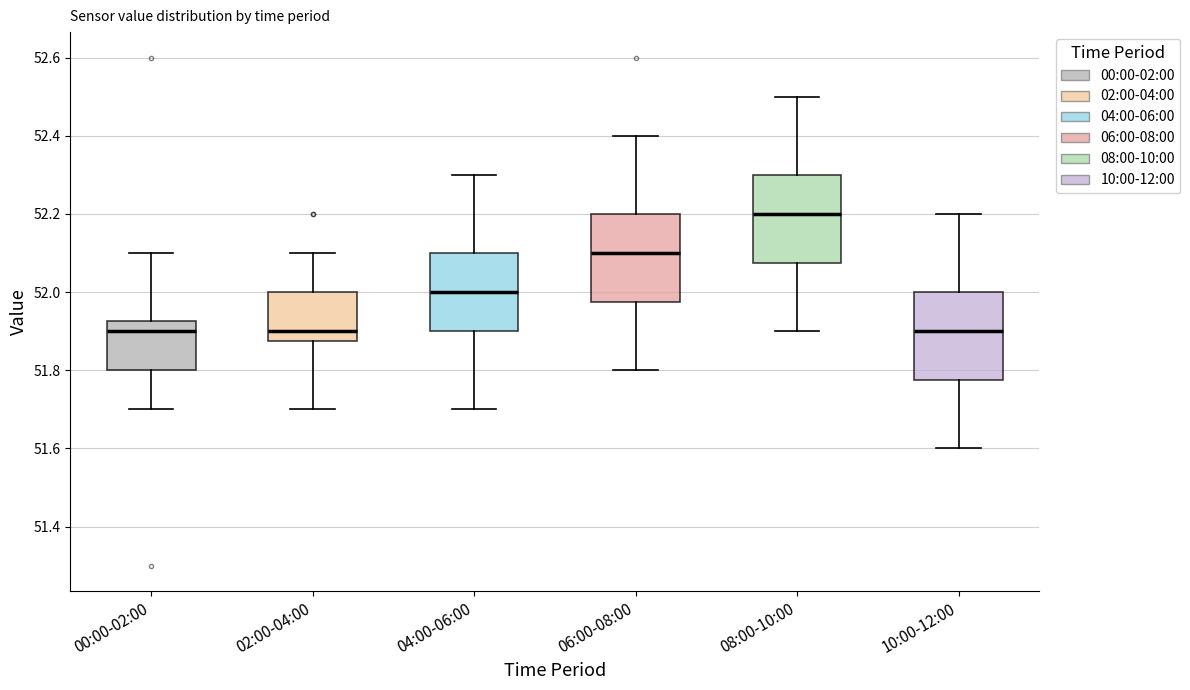

Reading left to right, transcribe this box plot: for each box, give where its median line is, the range the box spans, and where its two whiskers end, as read against the y-axis. The values are not printed on the chart, so give them approximately, as read against the axis.

00:00-02:00: median 51.90, box 51.80 to 51.92, whiskers 51.70 to 52.10
02:00-04:00: median 51.90, box 51.88 to 52.00, whiskers 51.70 to 52.10
04:00-06:00: median 52.00, box 51.90 to 52.10, whiskers 51.70 to 52.30
06:00-08:00: median 52.10, box 51.98 to 52.20, whiskers 51.80 to 52.40
08:00-10:00: median 52.20, box 52.08 to 52.30, whiskers 51.90 to 52.50
10:00-12:00: median 51.90, box 51.78 to 52.00, whiskers 51.60 to 52.20